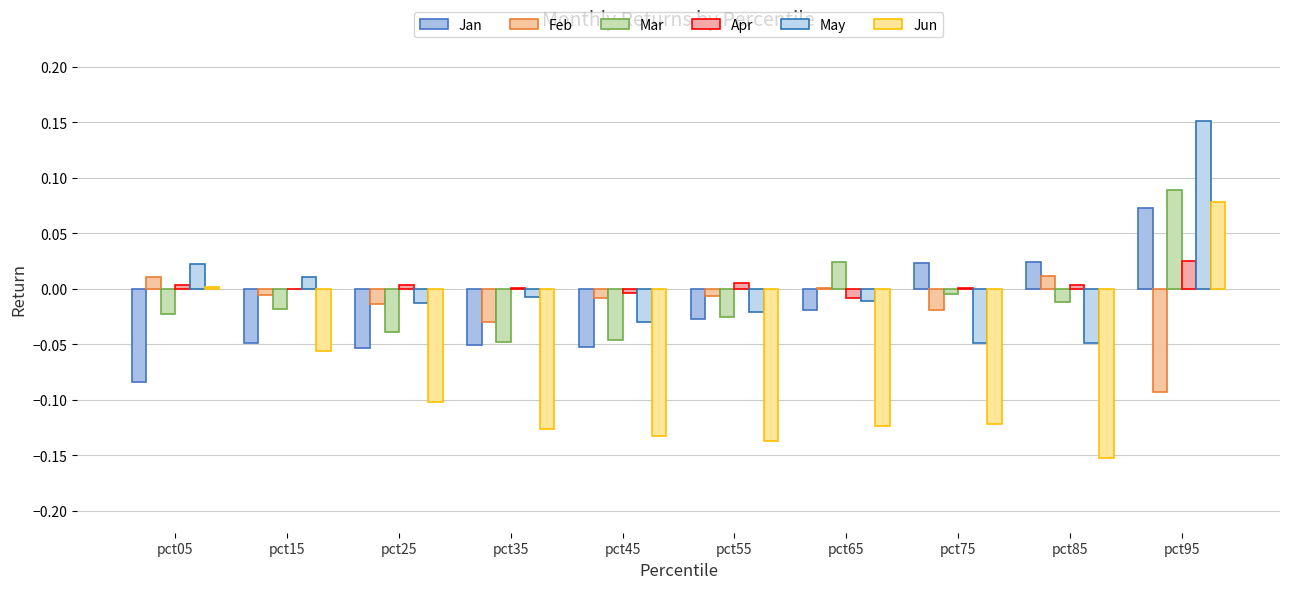

How many data points does each series have?

10